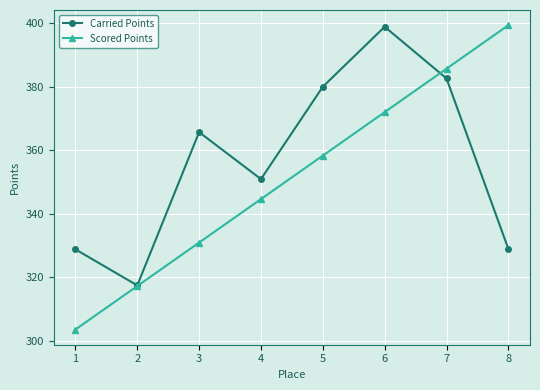

The Carried Points series shows 213.8 at 8. True or false?

False